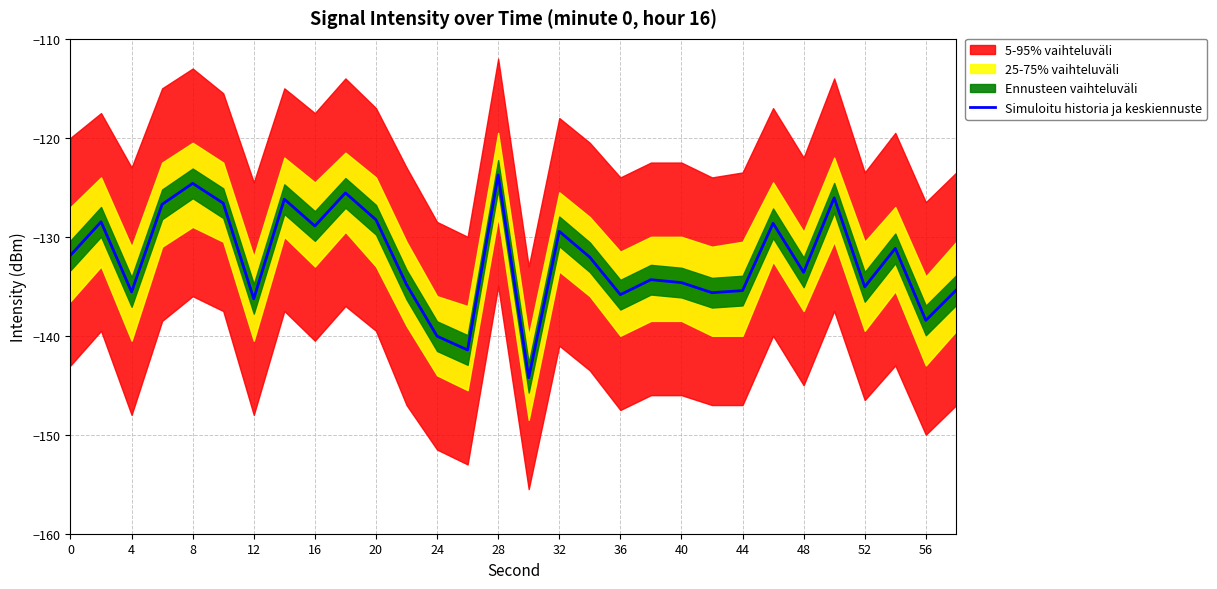

How many interior local valleys (lower than both neighbors) does the data have?

10